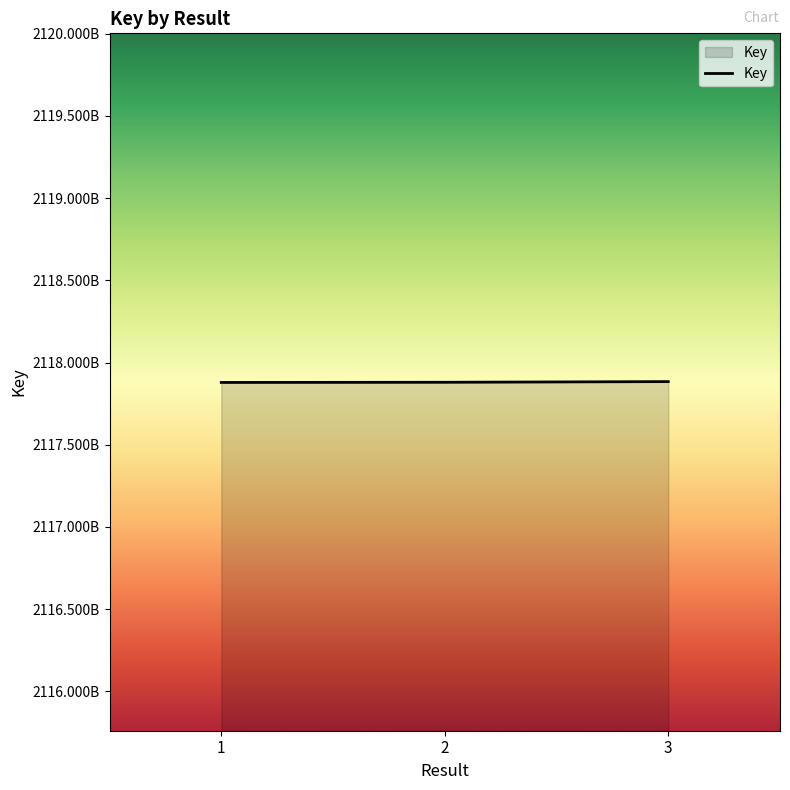

What is the maximum value shown in the chart?

2117883944